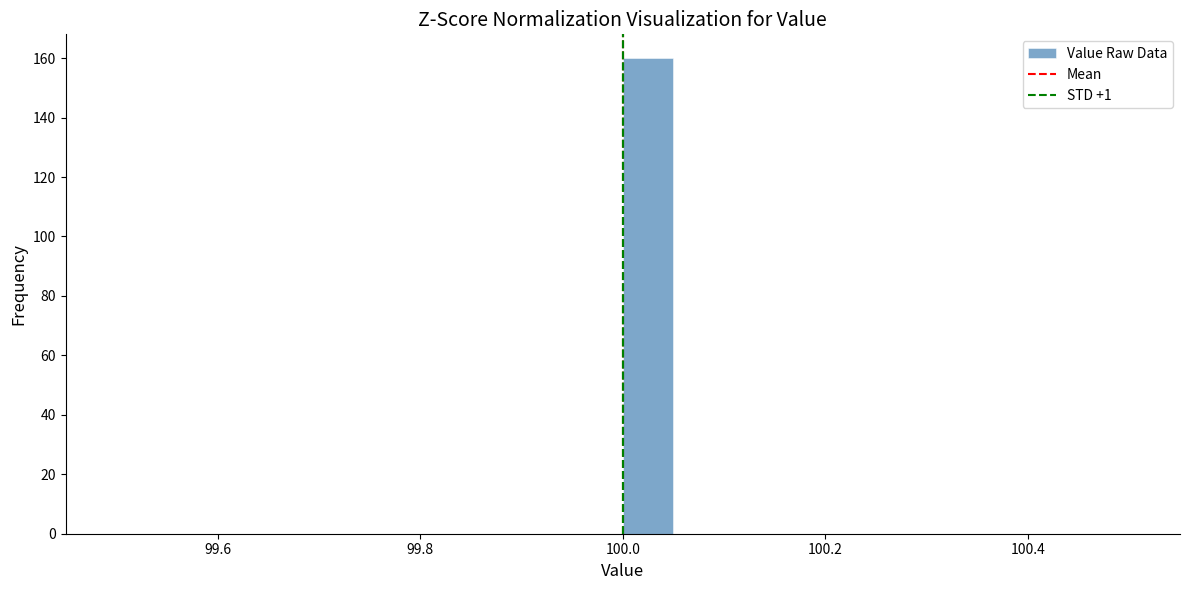

Read against the x-axis, roughly where is the centre of the tallest bar?

100.02